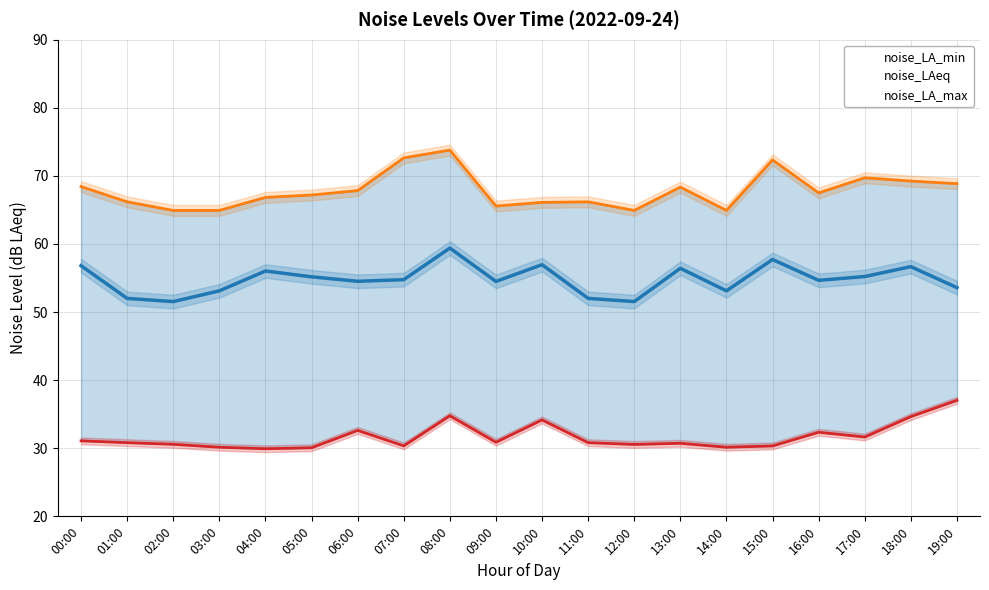

What is the difference between the highest and lowest values at 19:00?

31.8